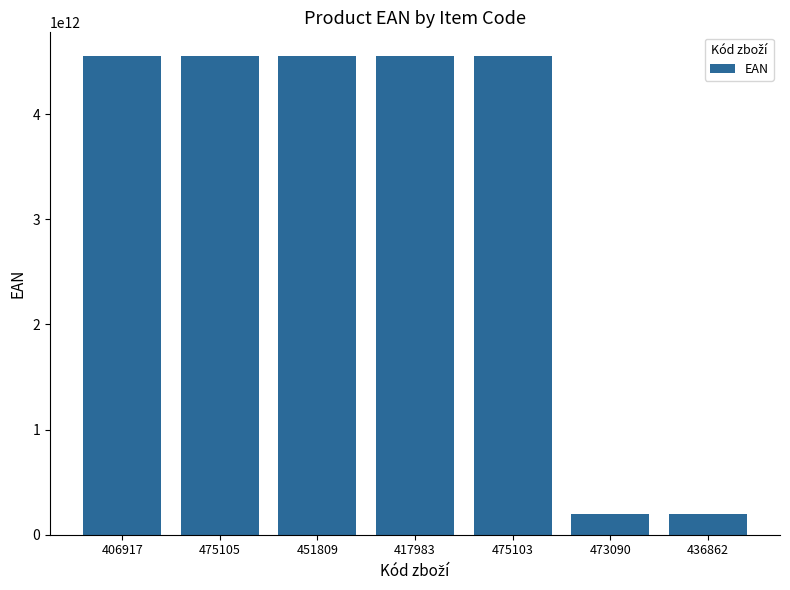

What is the value of the 7th bar from the left?

195161624919